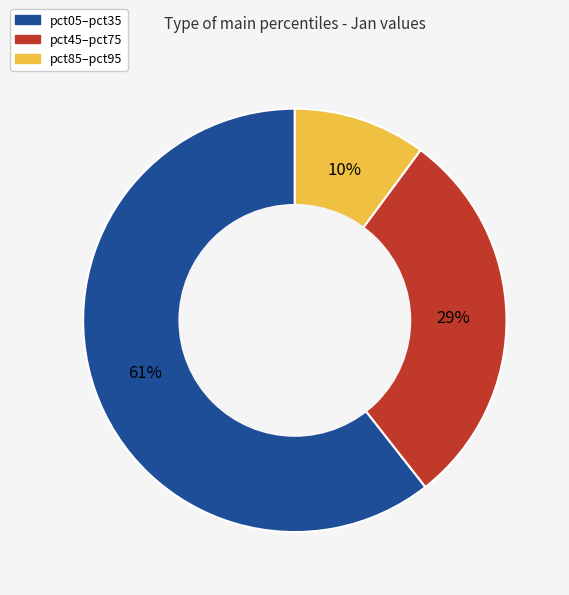

True or false: pct45–pct75 accounts for 29% of the total.

True